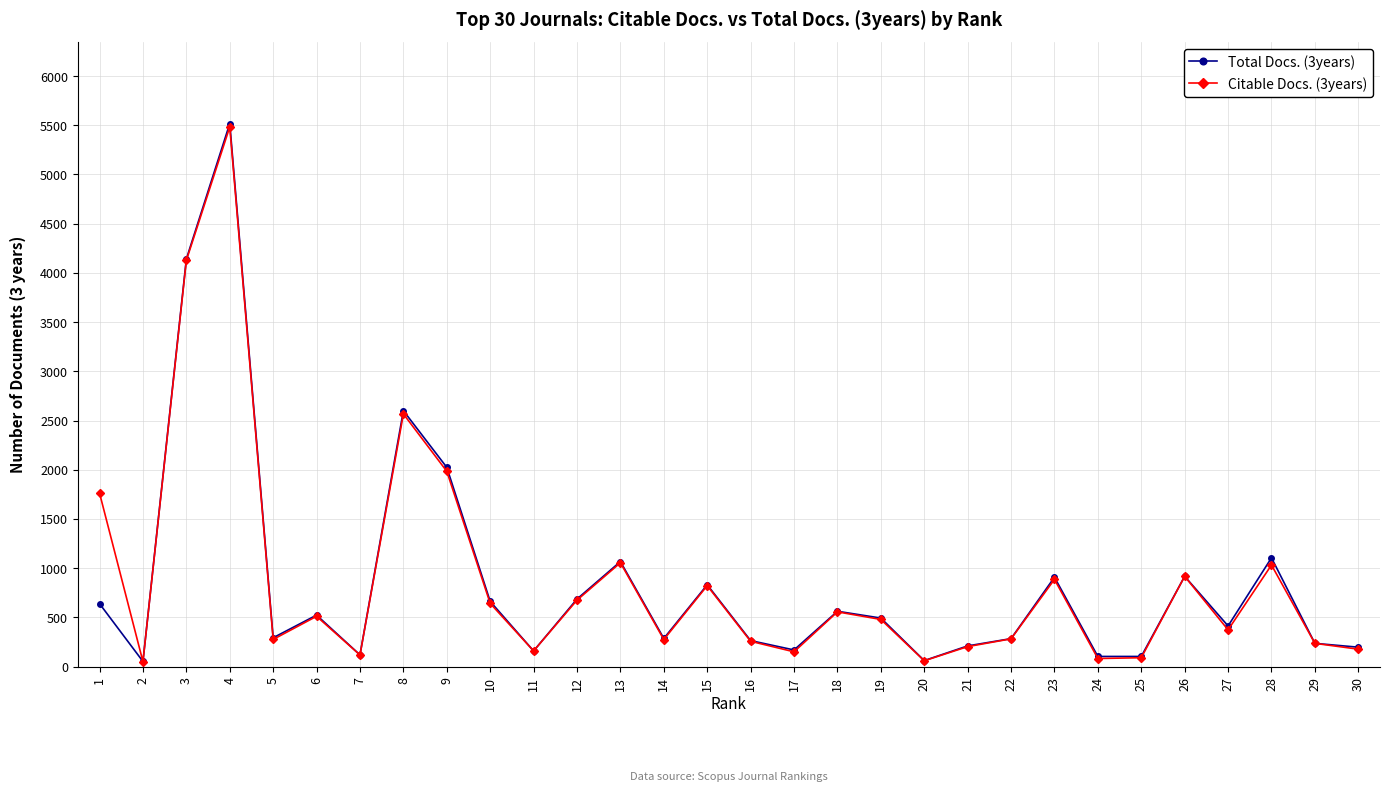

Is the value of Citable Docs. (3years) at 27 greater than the value of Total Docs. (3years) at 30?

Yes